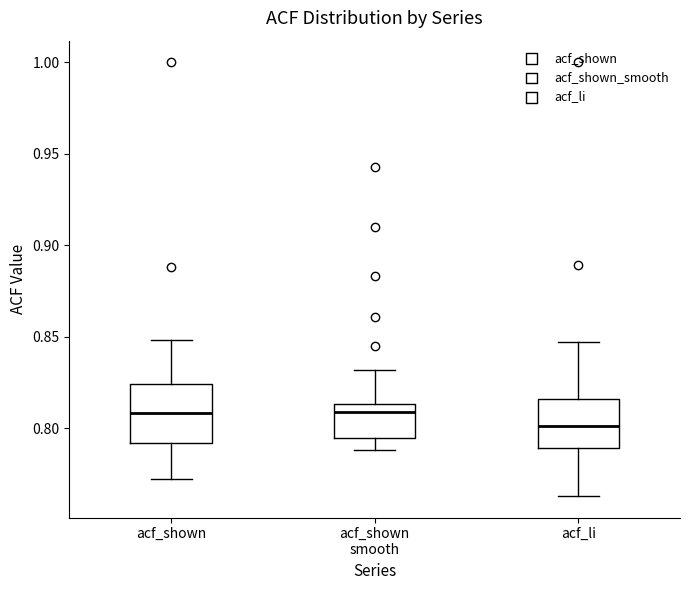

Reading left to right, transcribe this box plot: for each box, give where its median line is, the range the box spans, and where its two whiskers end, as read against the y-axis. The values are not printed on the chart, so give them approximately, as read against the axis.

acf_shown: median 0.810, box 0.790 to 0.825, whiskers 0.770 to 0.850
acf_shown smooth: median 0.810, box 0.795 to 0.815, whiskers 0.790 to 0.830
acf_li: median 0.800, box 0.790 to 0.815, whiskers 0.765 to 0.845